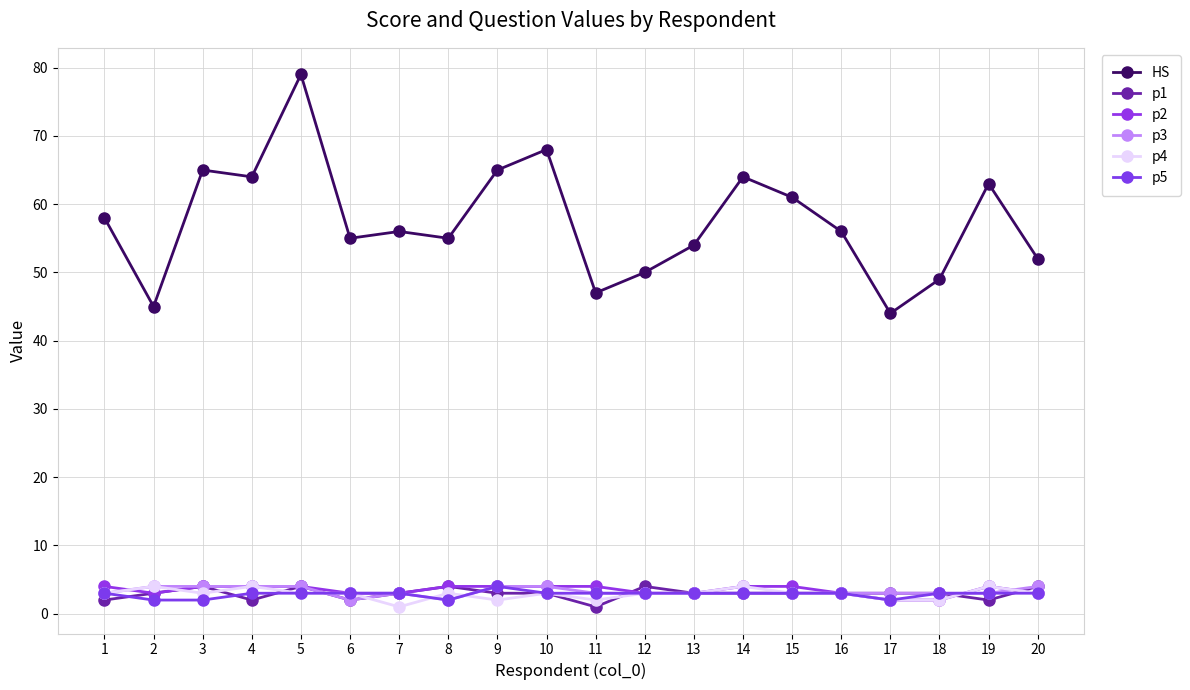

Which series has the widest spread of values?

HS